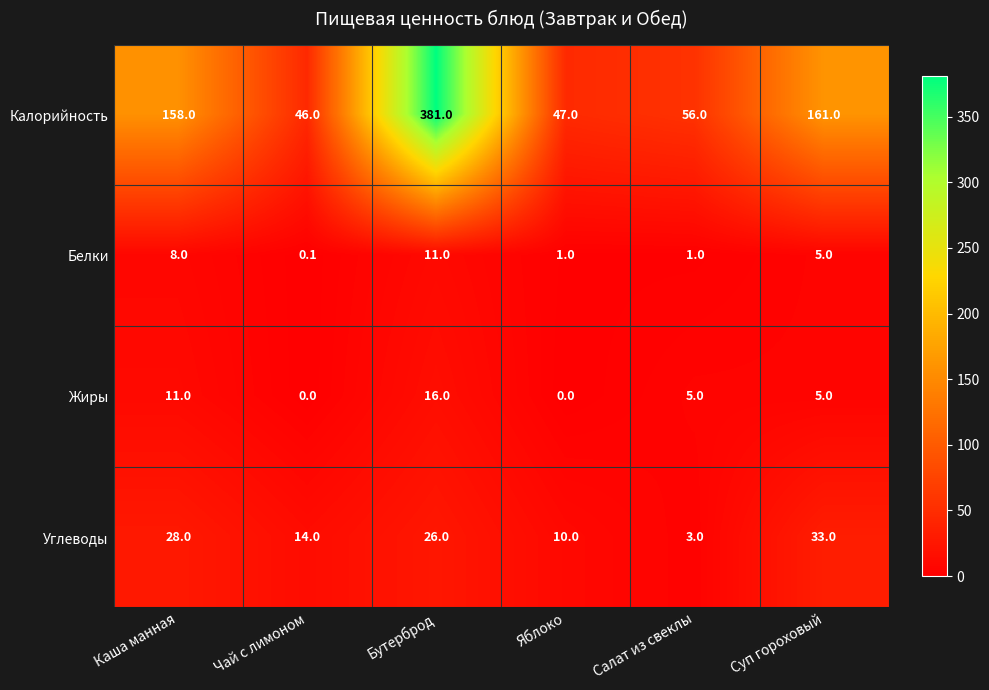

Where is Калорийность nearest to the value 213?

Суп гороховый